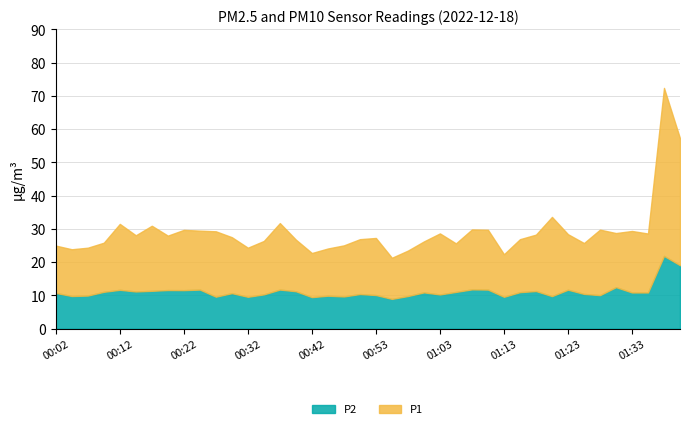

The P1 series shows 11.2 at 00:27. True or false?

False